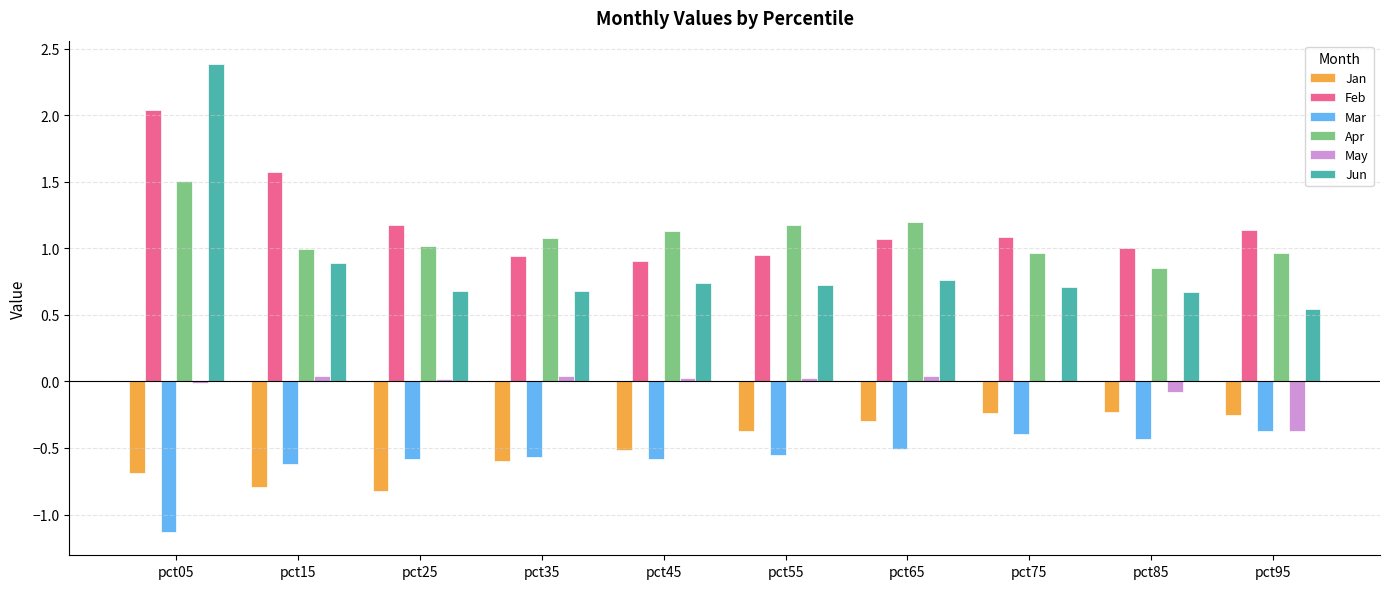

Is the value of Mar at pct35 greater than the value of Jun at pct05?

No